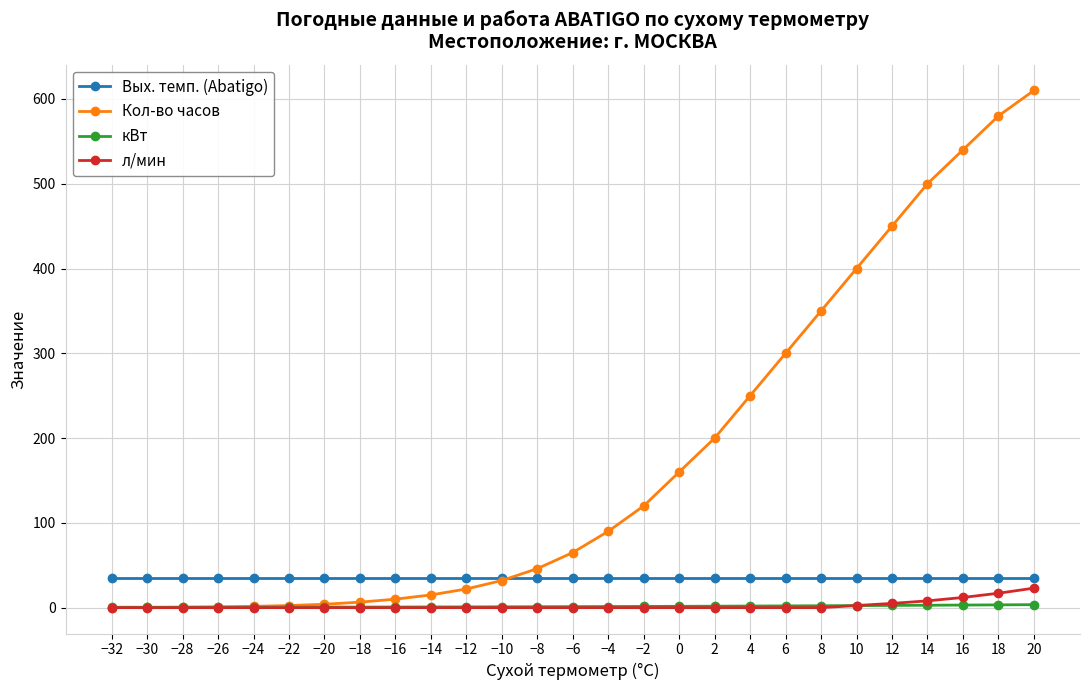

Between −22 and 20, which series saw the biggest shift?

Кол-во часов